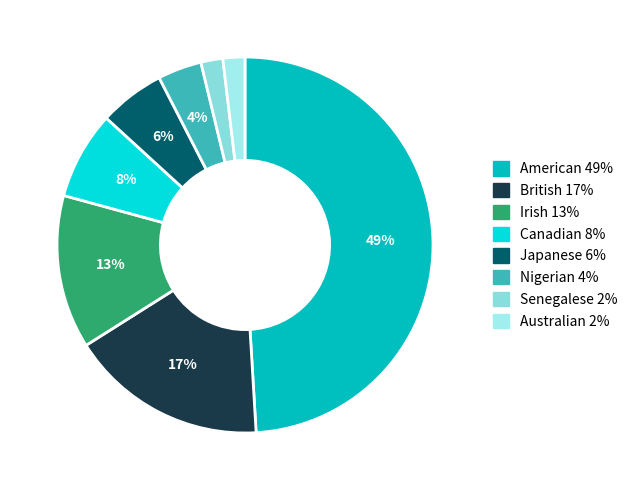

To the nearest percent, what is the difference between the largest and smallest slice percentages?

47%